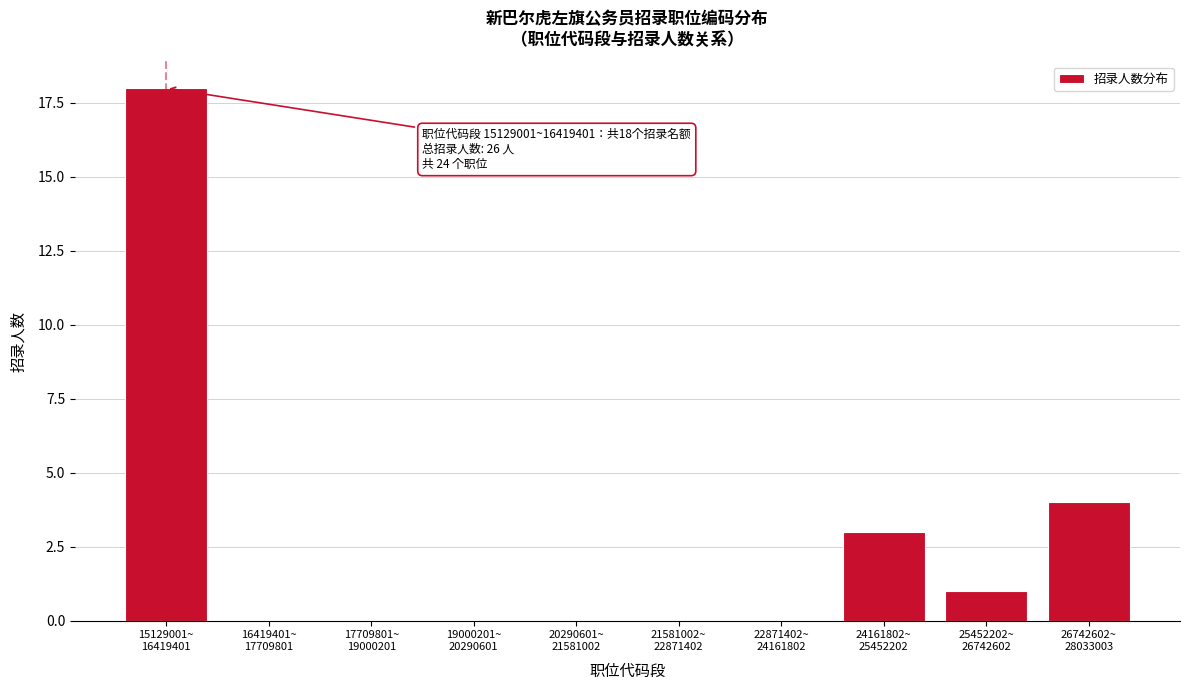

What is the maximum value shown in the chart?

18